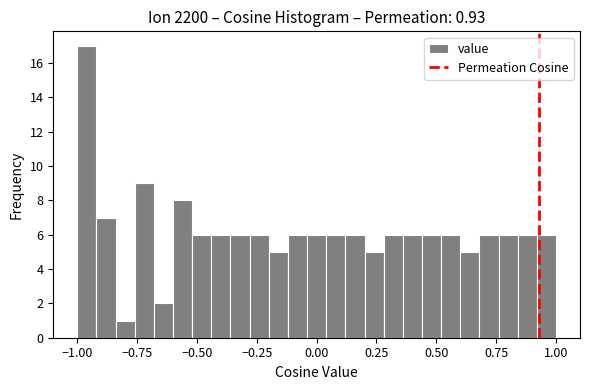

Read against the x-axis, roughly where is the centre of the tallest bar?

-0.95